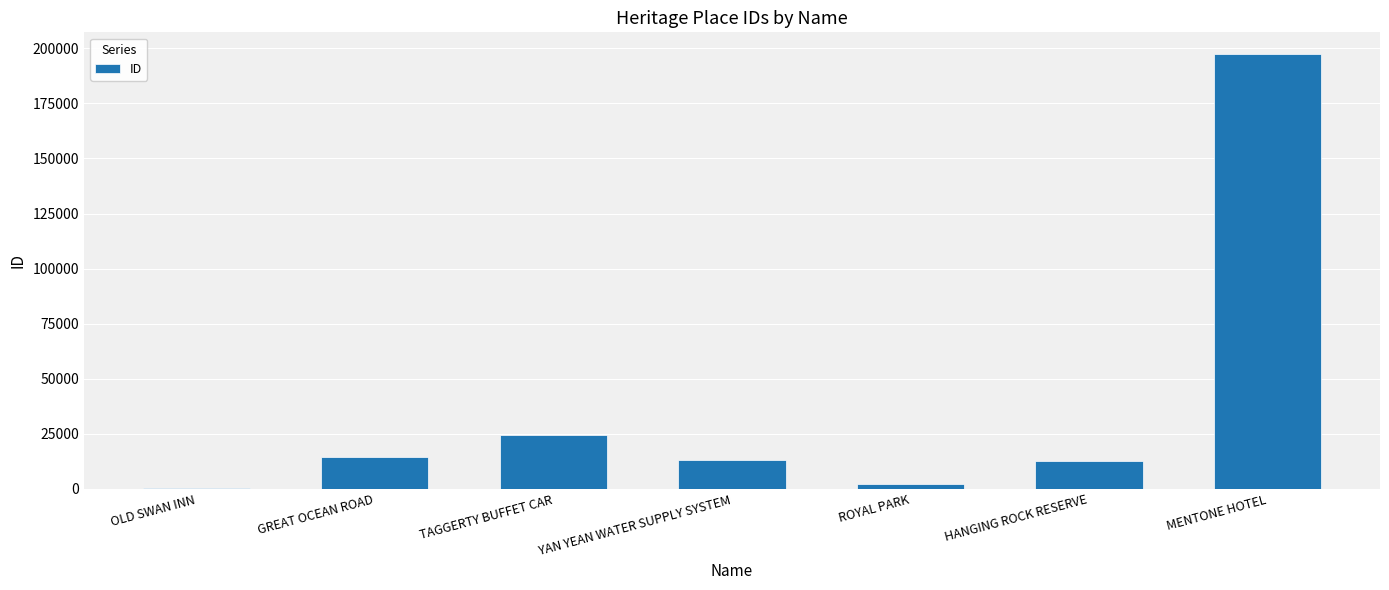

At which label is the value closest to 98970?

TAGGERTY BUFFET CAR